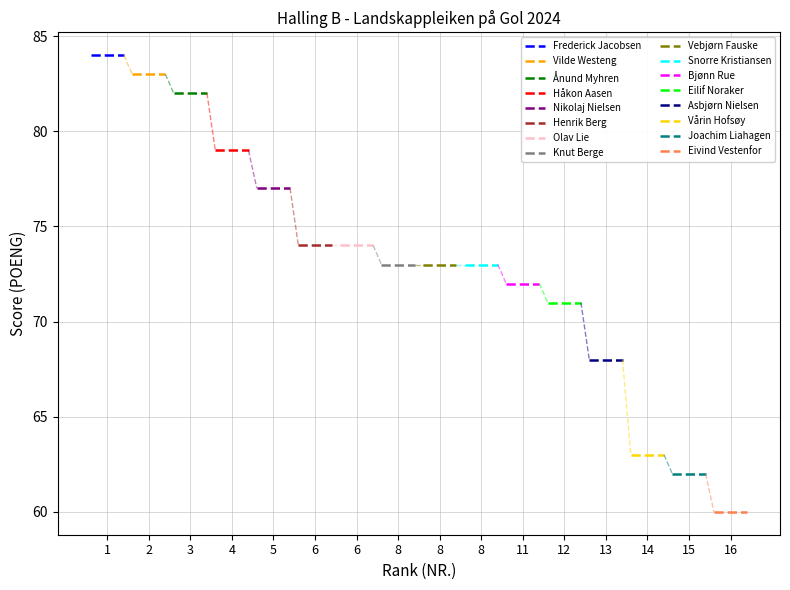

Is this an area chart (filled region under the line)?

No